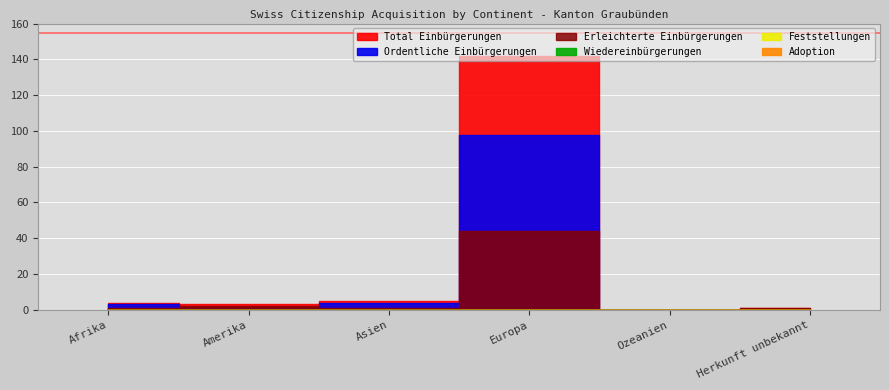

Reading left to right, what are all the values shown in this chart?

Total Einbürgerungen: Afrika=4	Amerika=3	Asien=5	Europa=142	Ozeanien=0	Herkunft unbekannt=1
Ordentliche Einbürgerungen: Afrika=3	Amerika=1	Asien=4	Europa=98	Ozeanien=0	Herkunft unbekannt=0
Erleichterte Einbürgerungen: Afrika=1	Amerika=2	Asien=1	Europa=44	Ozeanien=0	Herkunft unbekannt=1
Wiedereinbürgerungen: Afrika=0	Amerika=0	Asien=0	Europa=0	Ozeanien=0	Herkunft unbekannt=0
Feststellungen: Afrika=0	Amerika=0	Asien=0	Europa=0	Ozeanien=0	Herkunft unbekannt=0
Adoption: Afrika=0	Amerika=0	Asien=0	Europa=0	Ozeanien=0	Herkunft unbekannt=0